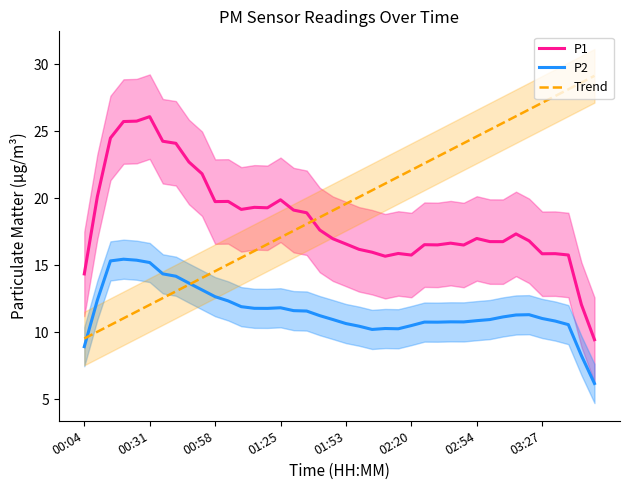

What is the lowest value of the P1 series?

9.4